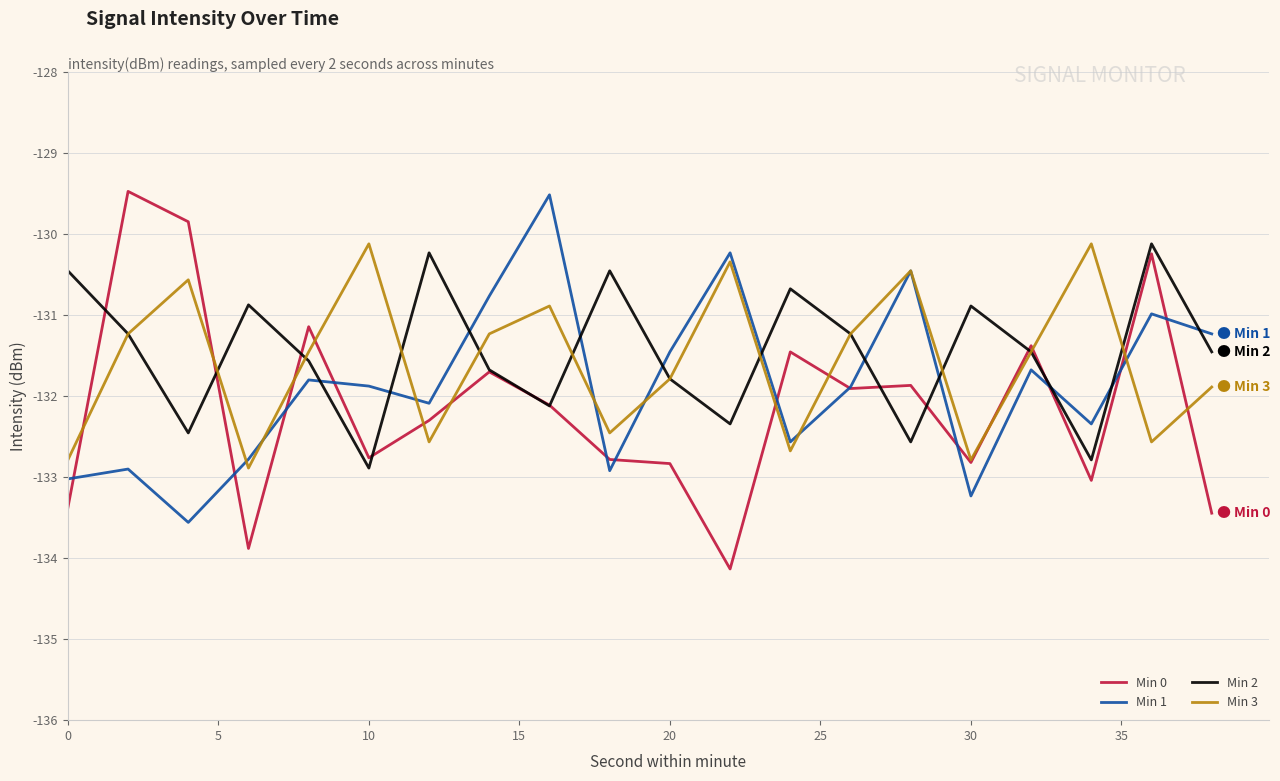

Which series has the largest range (max minus min)?

Min 0